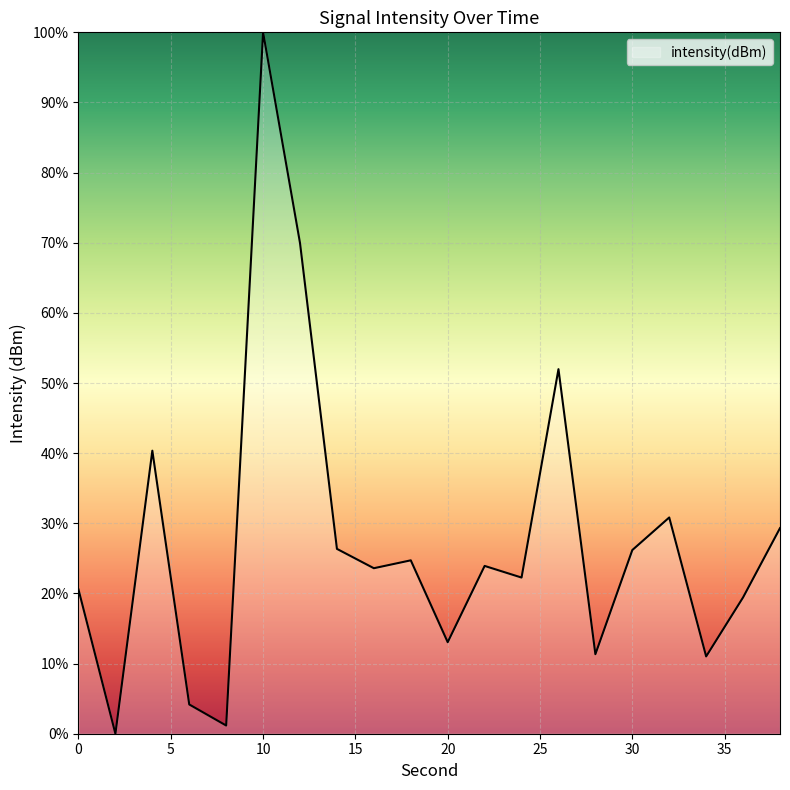

What is the maximum value shown in the chart?

100.0